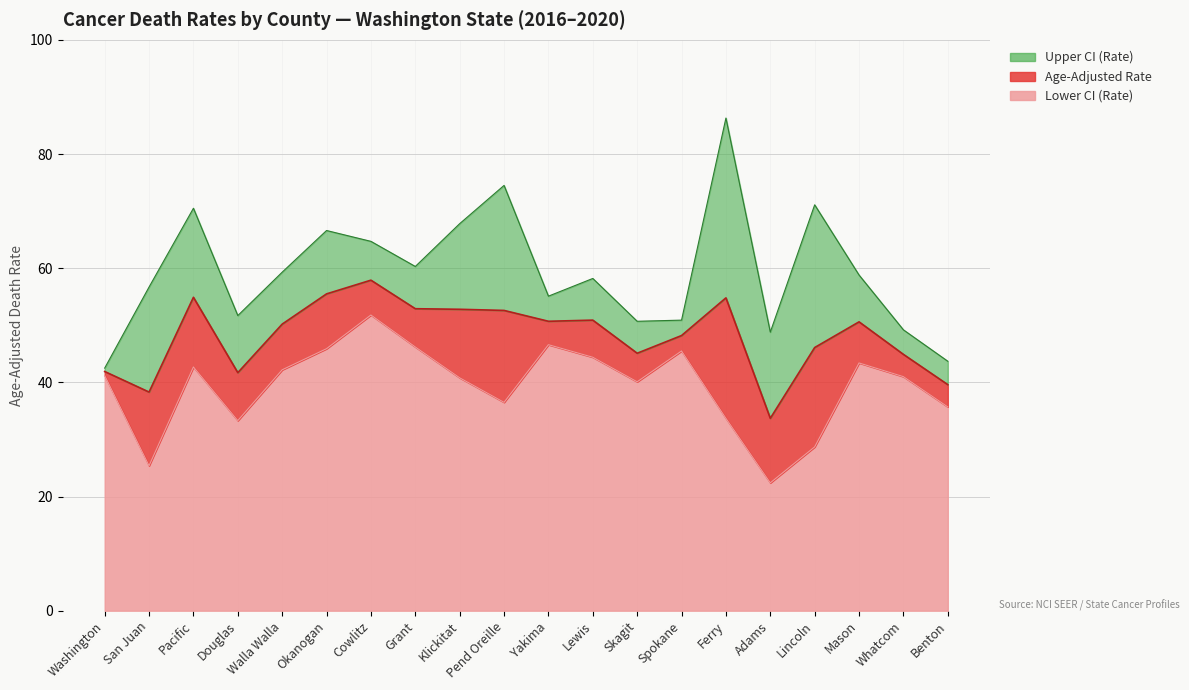

In Lower CI (Rate), how many points are lower than both neighbors (excluding endpoints)?

5